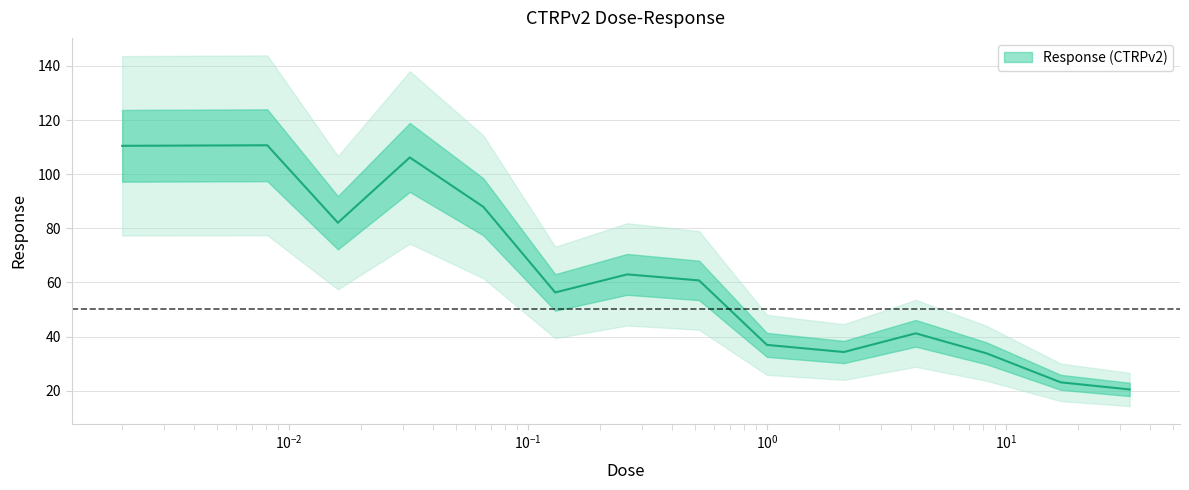

What is the label of the 4th point from the right?

4.2